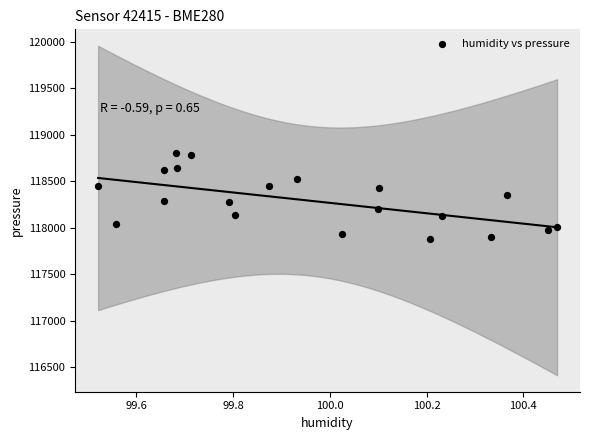

What is the range of X values (max minus min)?

0.9